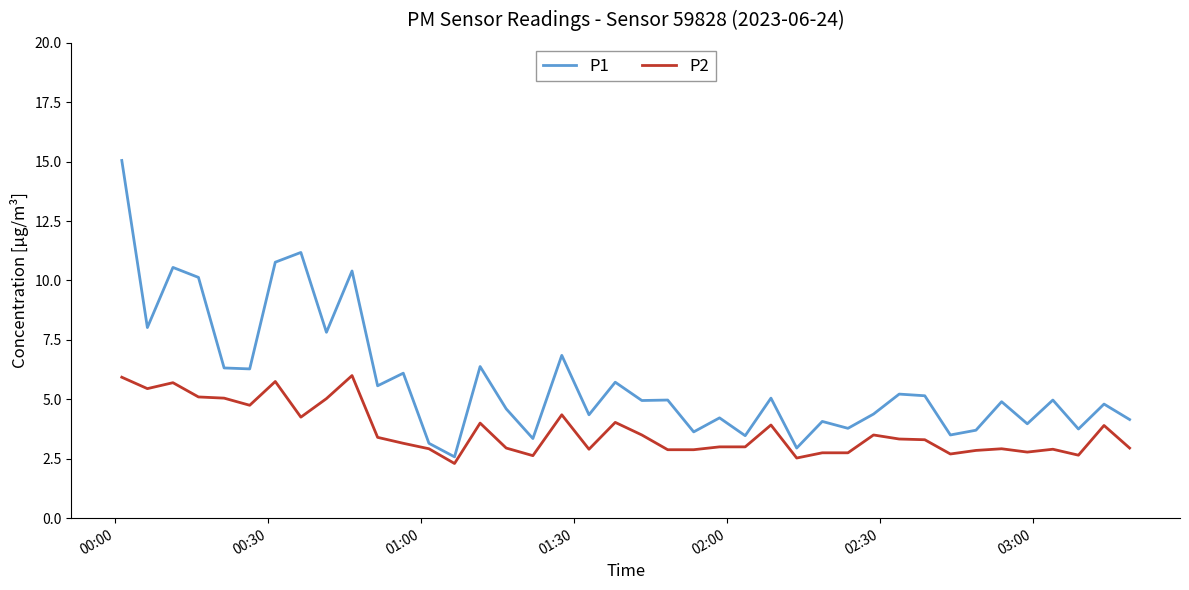

True or false: P2 and P1 intersect in this chart.

False